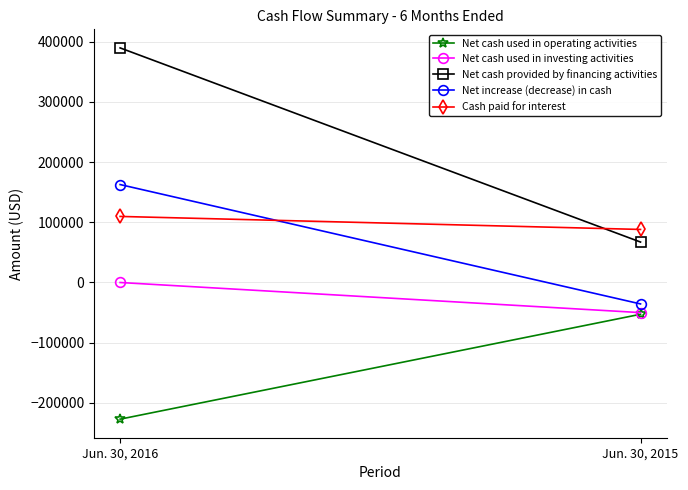

What is the highest value of the Net cash used in operating activities series?

-52746